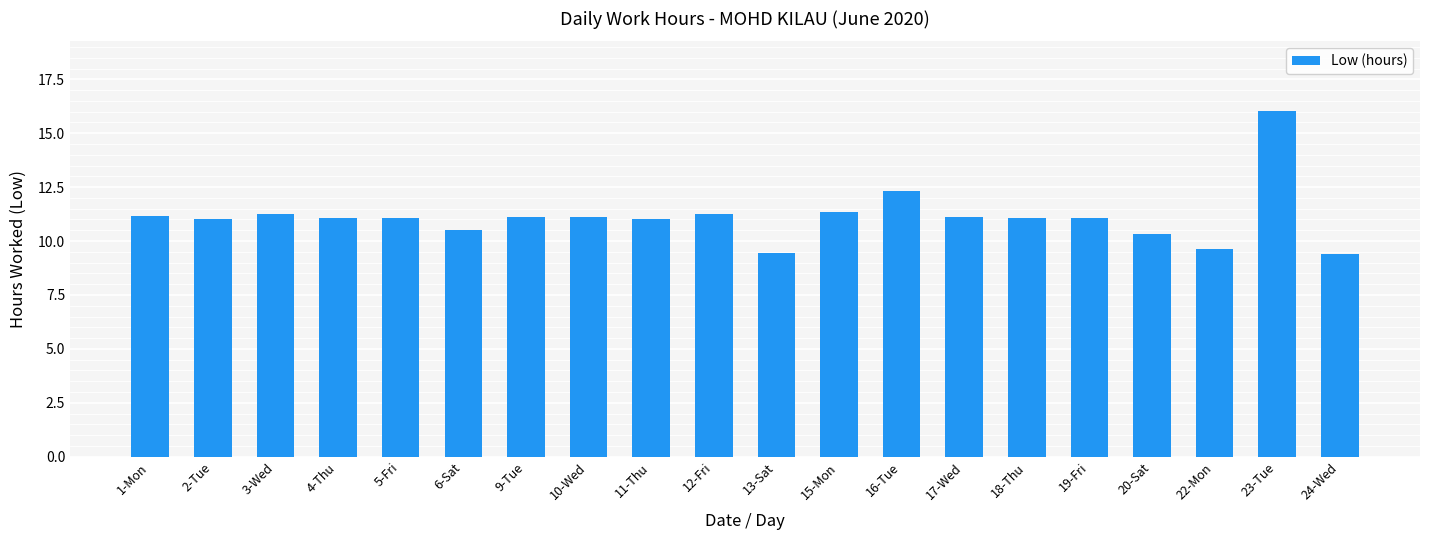

What is the label of the 14th bar from the right?

9-Tue